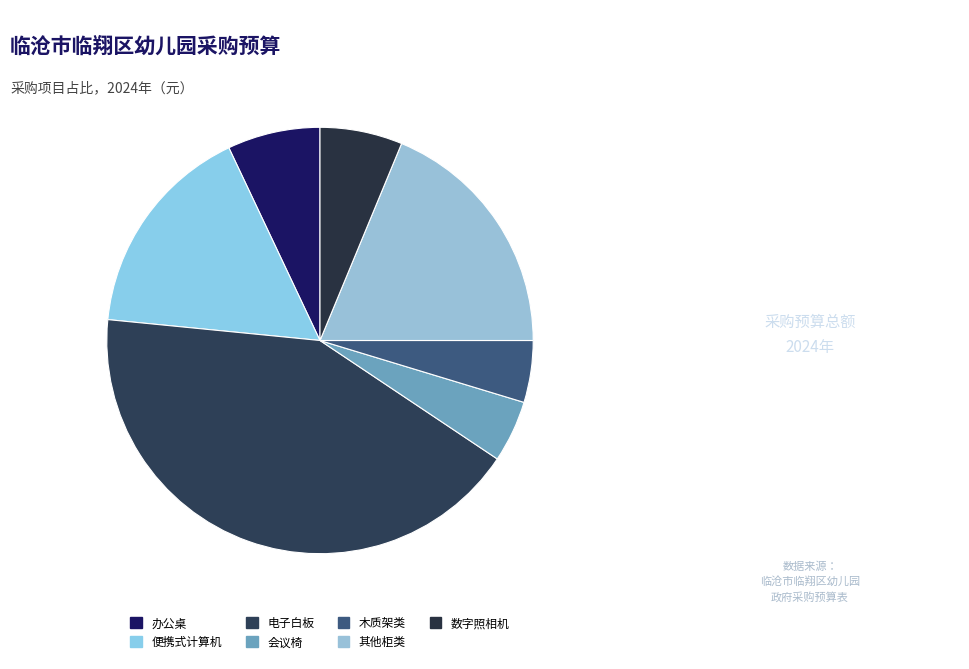

What is the change in value from 电子白板 to 其他柜类?

-30000